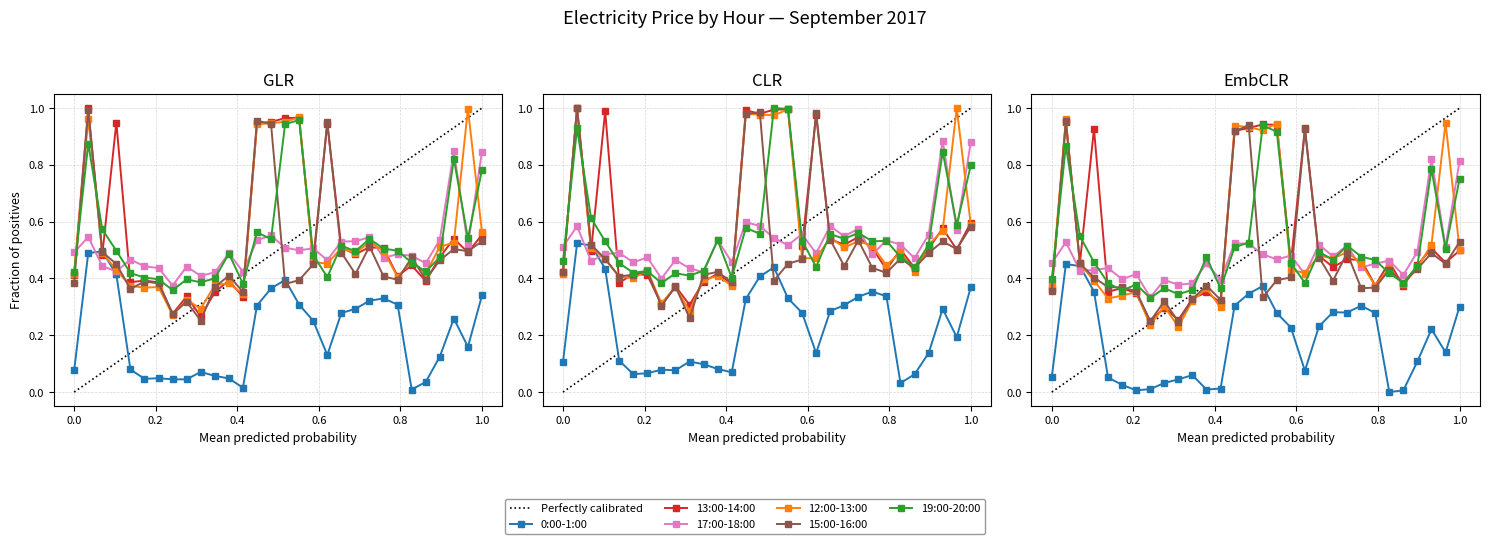

How many data points does each series have?

30